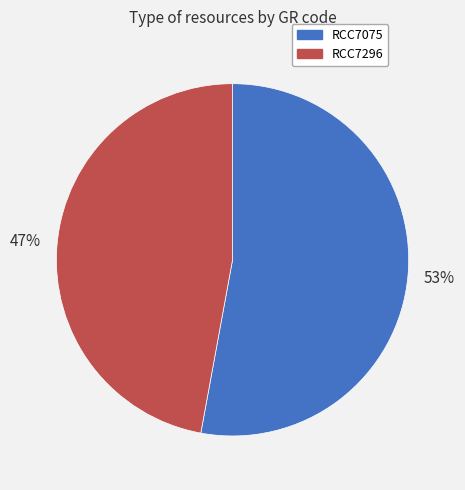

To the nearest percent, what is the difference between the largest and smallest slice percentages?

6%